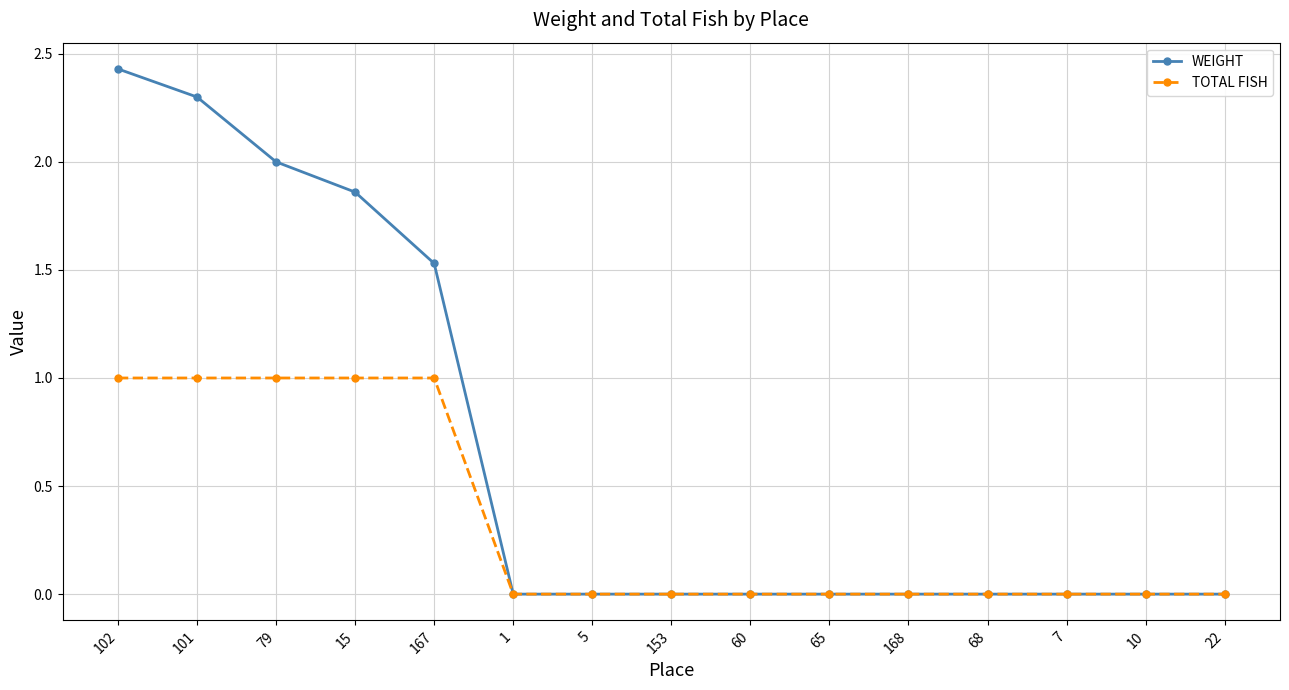

What is the difference between the second highest and second lowest values in the WEIGHT series?

2.3